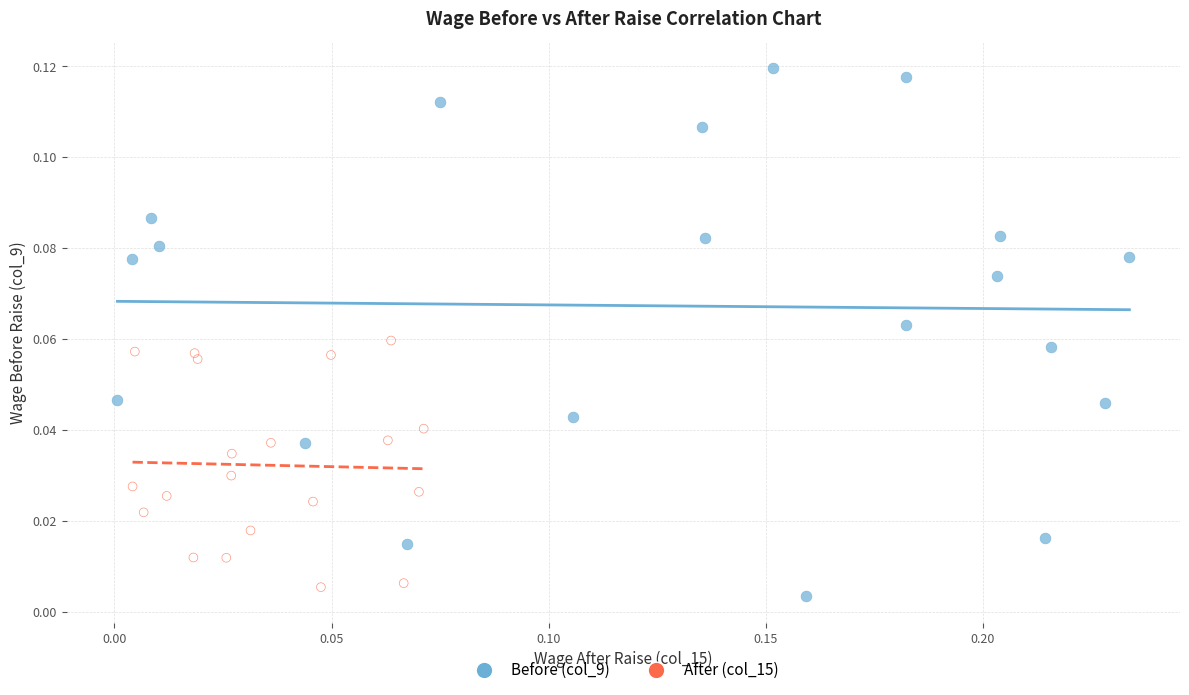

Which series contains the highest Y value?

Before (col_9)